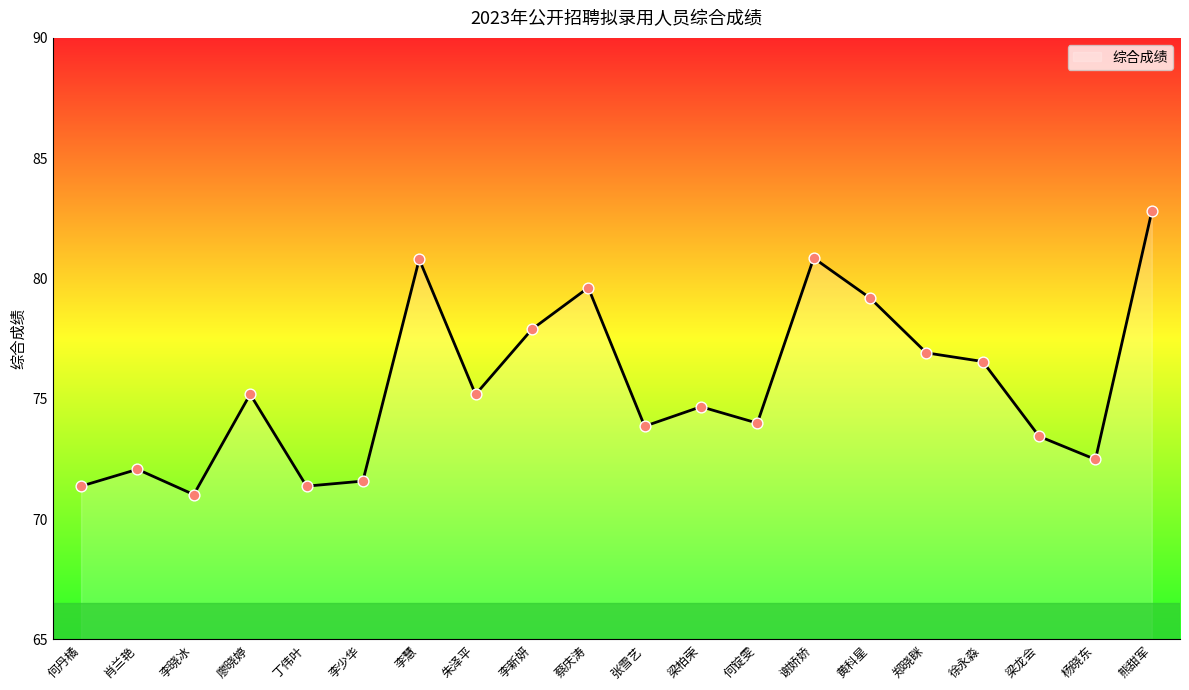

What is the change in value from 李晓冰 to 何锭雯?

+3.0